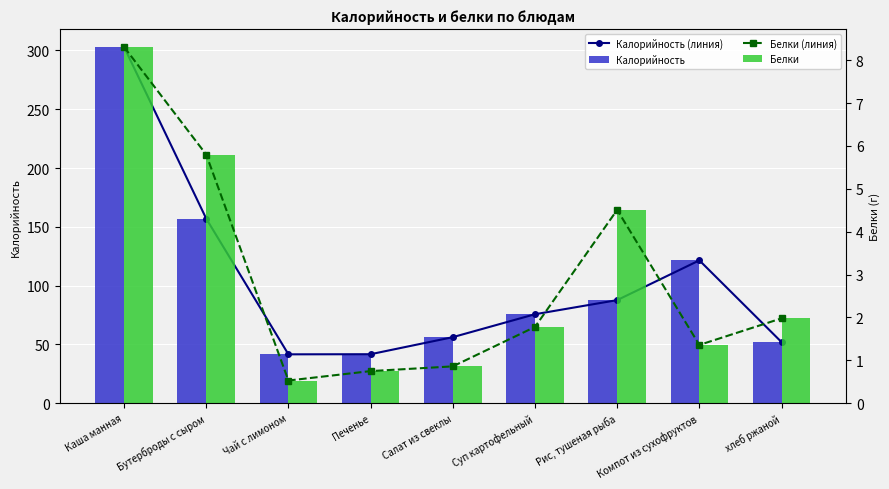

What is the difference between the second highest and second lowest values in the Белки (линия) series?

5.0